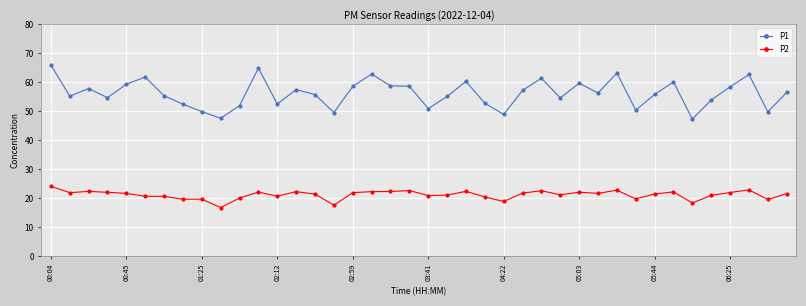

True or false: P1 has more than 0 points higher than both neighbors.

True